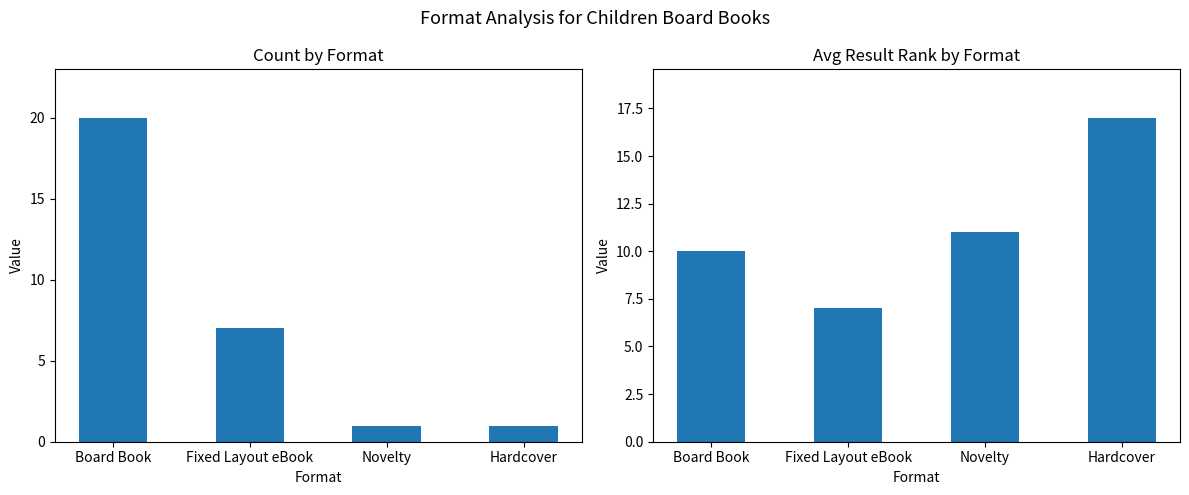

List the series in order of their peak value, lowest first.

Avg Result, Count